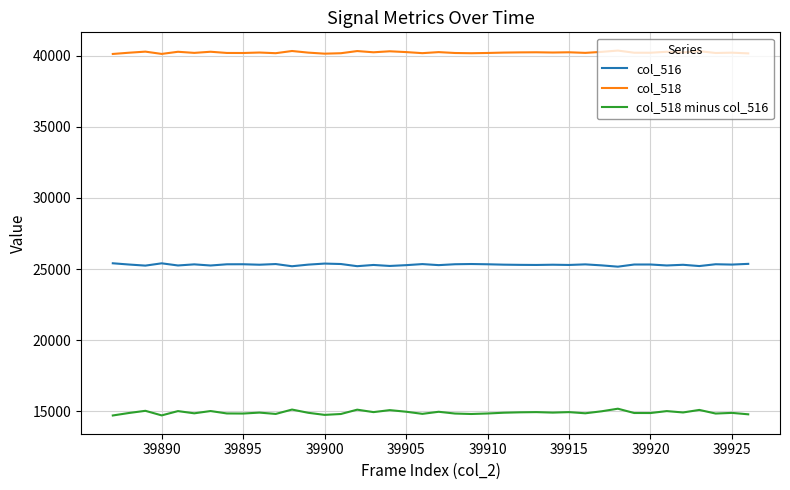

True or false: col_518 and col_518 minus col_516 cross at least once.

False